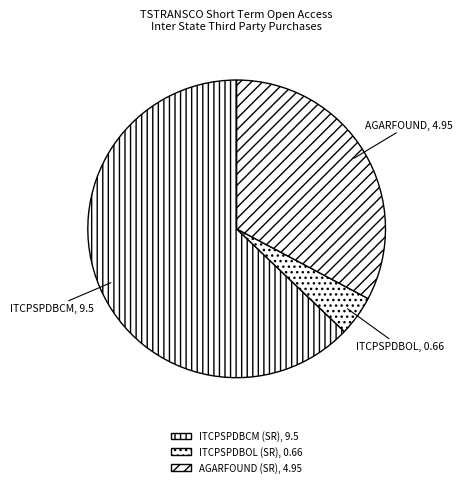

How many slices are in this pie chart?

3